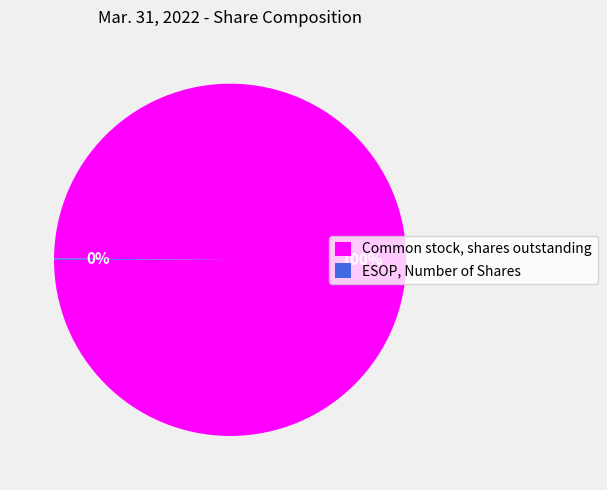

What percentage is the Common stock, shares outstanding slice, to the nearest percent?

100%